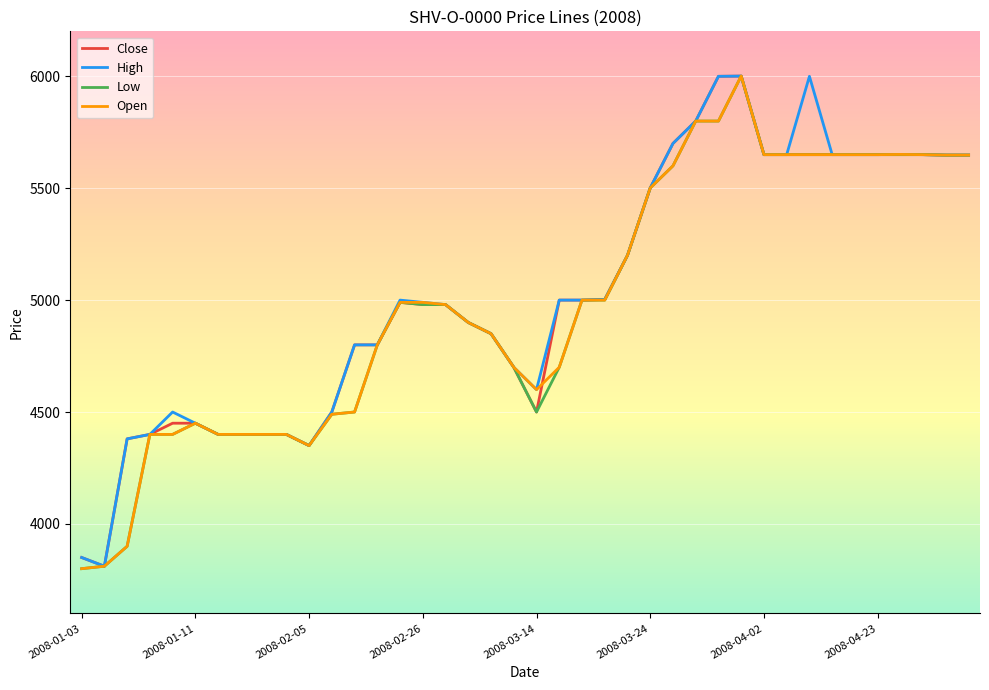

What is the minimum value shown in the chart?

3800